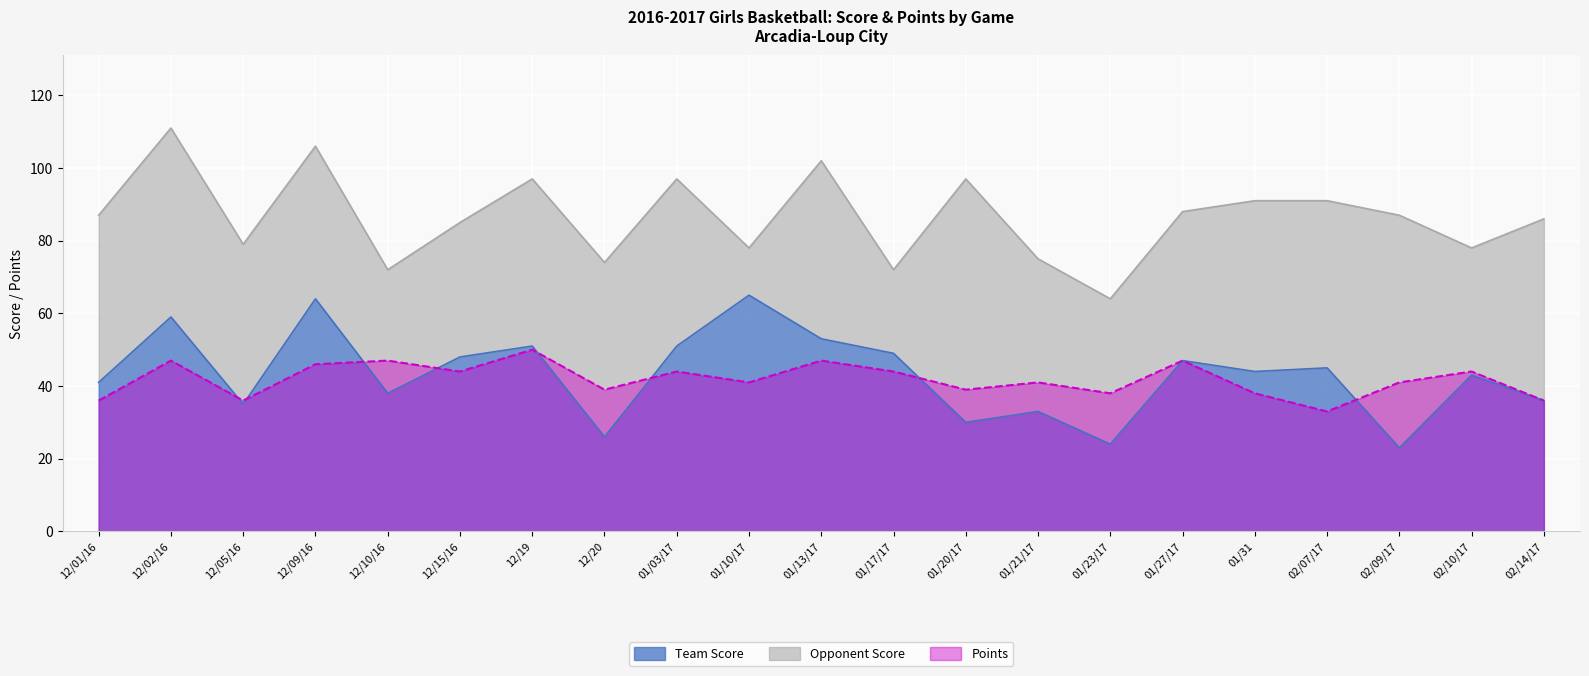

True or false: Team Score has a value of 56 at 02/14/17.

False